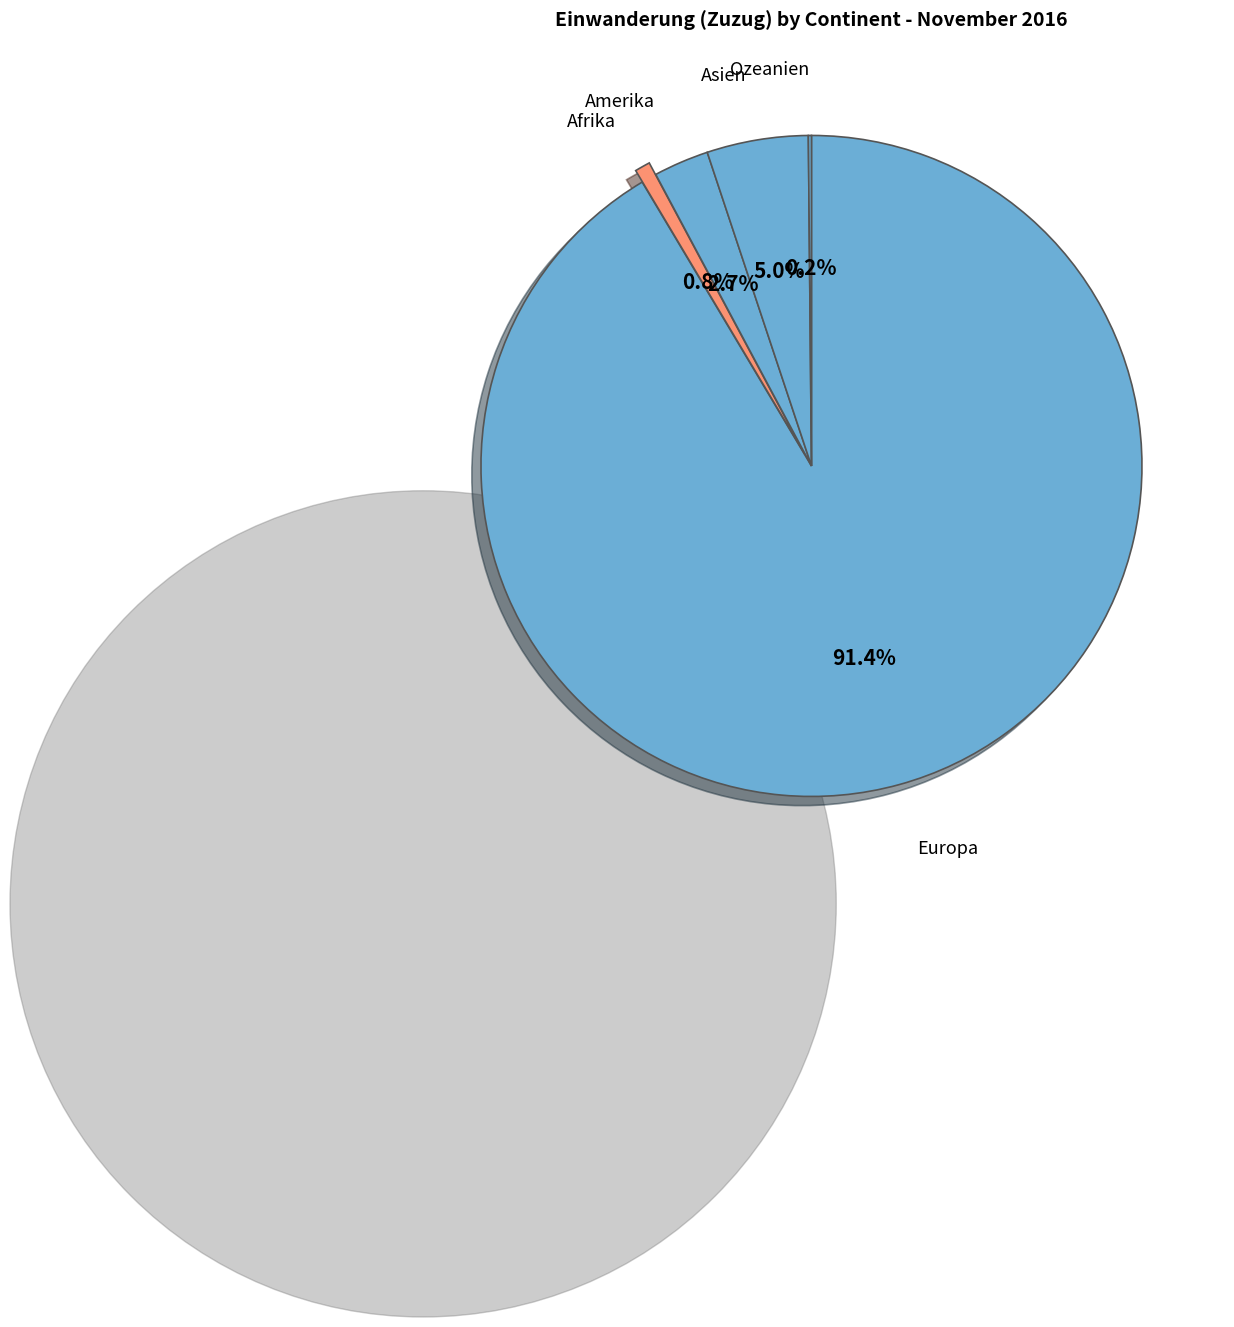

Is the sum of Asien and Europa greater than half?

Yes